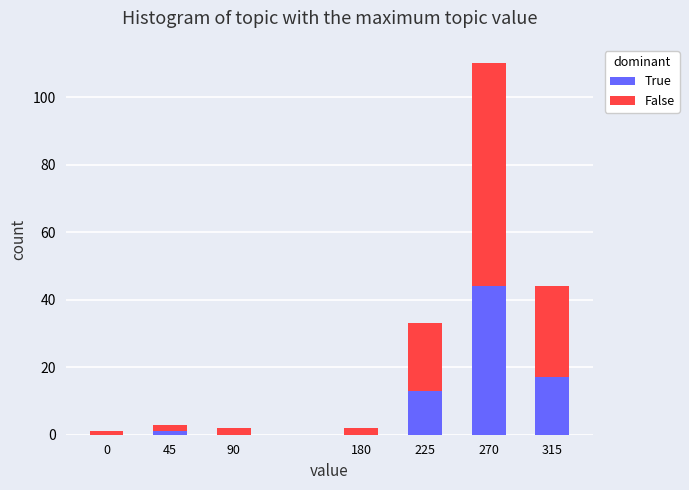

Reading left to right, list the values for the True series.

0=0	45=1	90=0	180=0	225=13	270=44	315=17